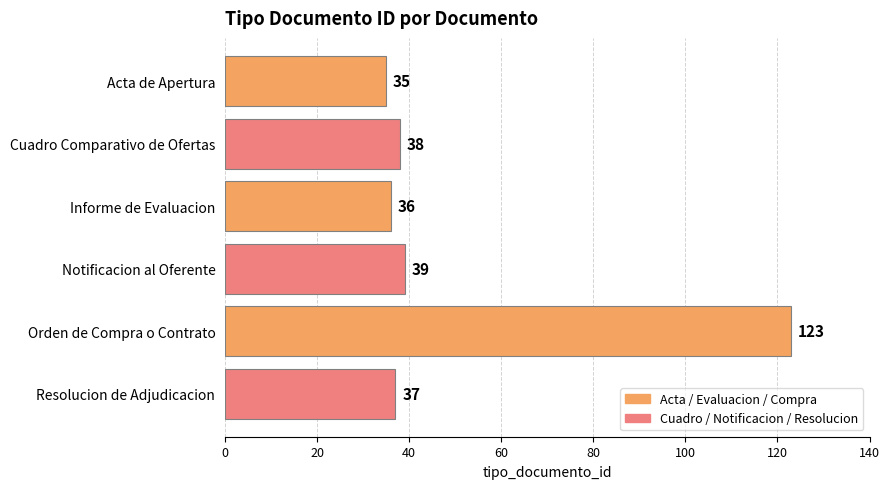

What is the difference between the second highest and second lowest values?

3